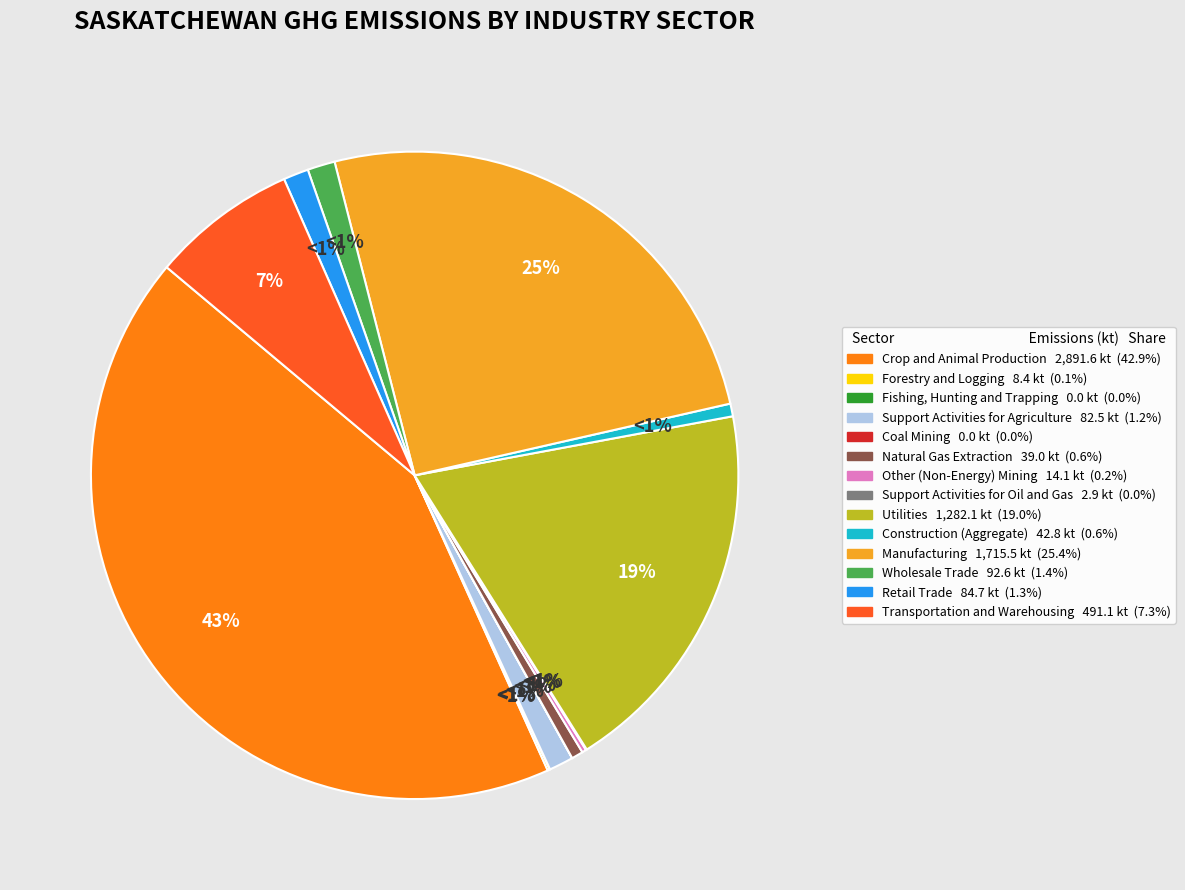

To the nearest percent, what is the combined percentage of Support Activities for Agriculture and Transportation and Warehousing?

9%